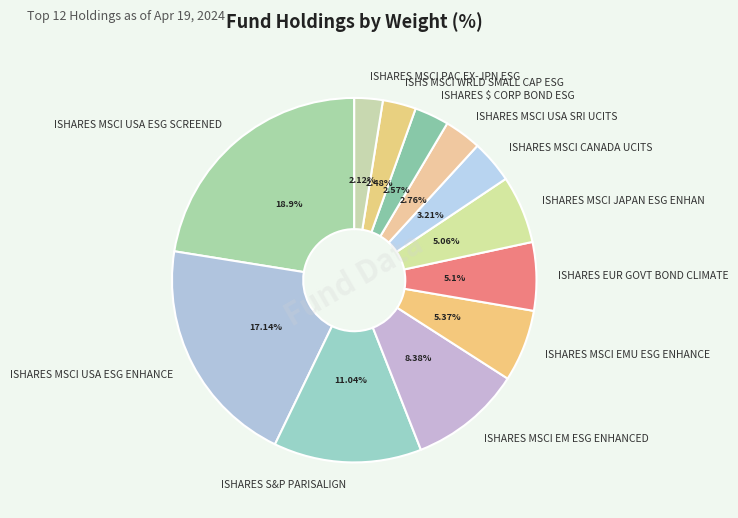

Rank the categories by value from highest to lowest.

ISHARES MSCI USA ESG SCREENED, ISHARES MSCI USA ESG ENHANCE, ISHARES S&P PARISALIGN, ISHARES MSCI EM ESG ENHANCED, ISHARES MSCI EMU ESG ENHANCE, ISHARES EUR GOVT BOND CLIMATE, ISHARES MSCI JAPAN ESG ENHAN, ISHARES MSCI CANADA UCITS, ISHARES MSCI USA SRI UCITS, ISHARES $ CORP BOND ESG, ISHS MSCI WRLD SMALL CAP ESG, ISHARES MSCI PAC EX-JPN ESG